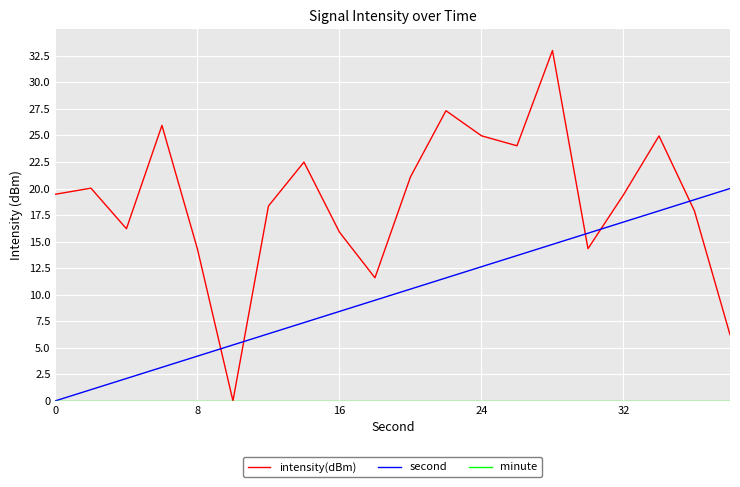

Which series ends up on top after the final intersection of second and intensity(dBm)?

second